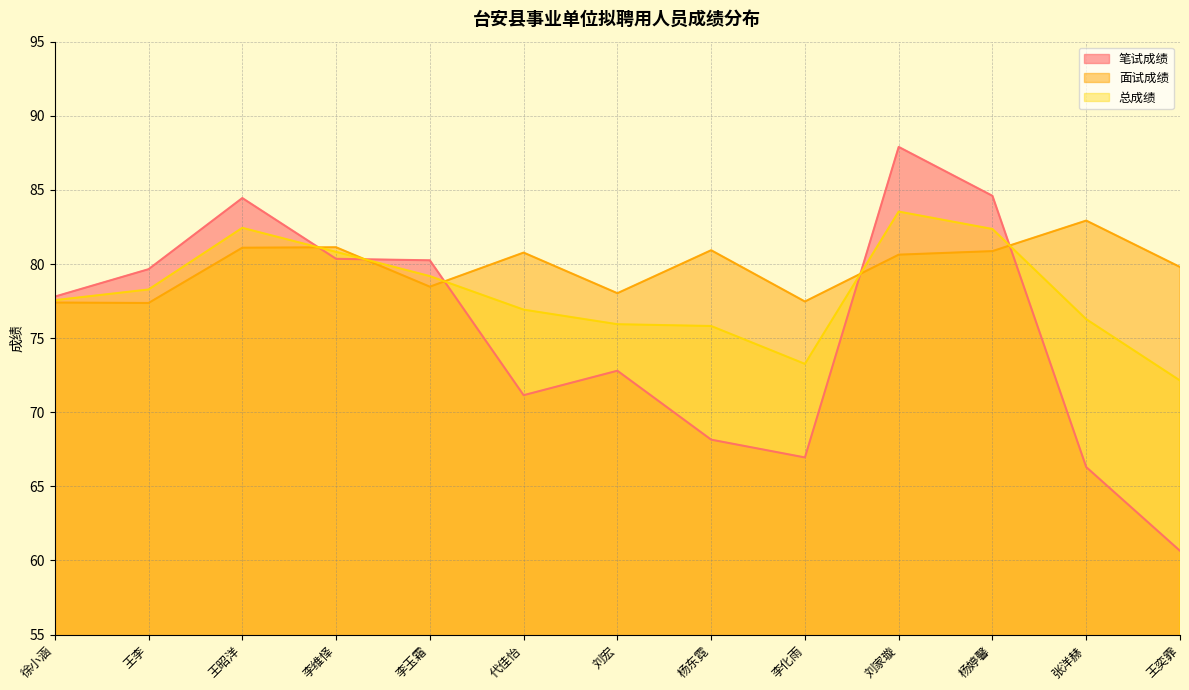

Which series changed the most between 杨东霓 and 刘家璇?

笔试成绩